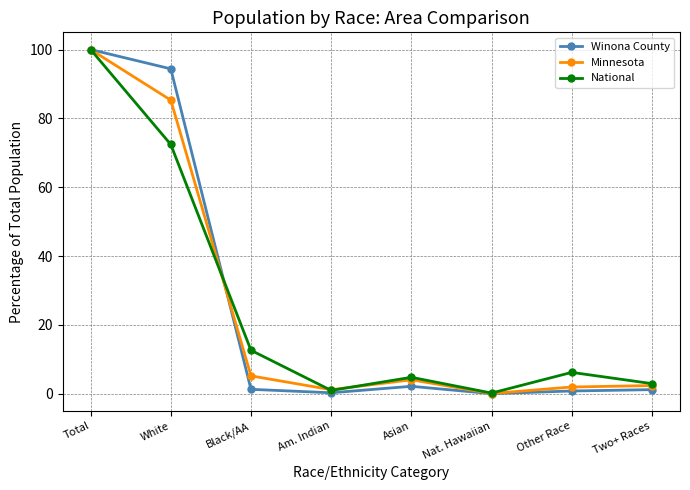

Which series changed the most between Total and Other Race?

Winona County